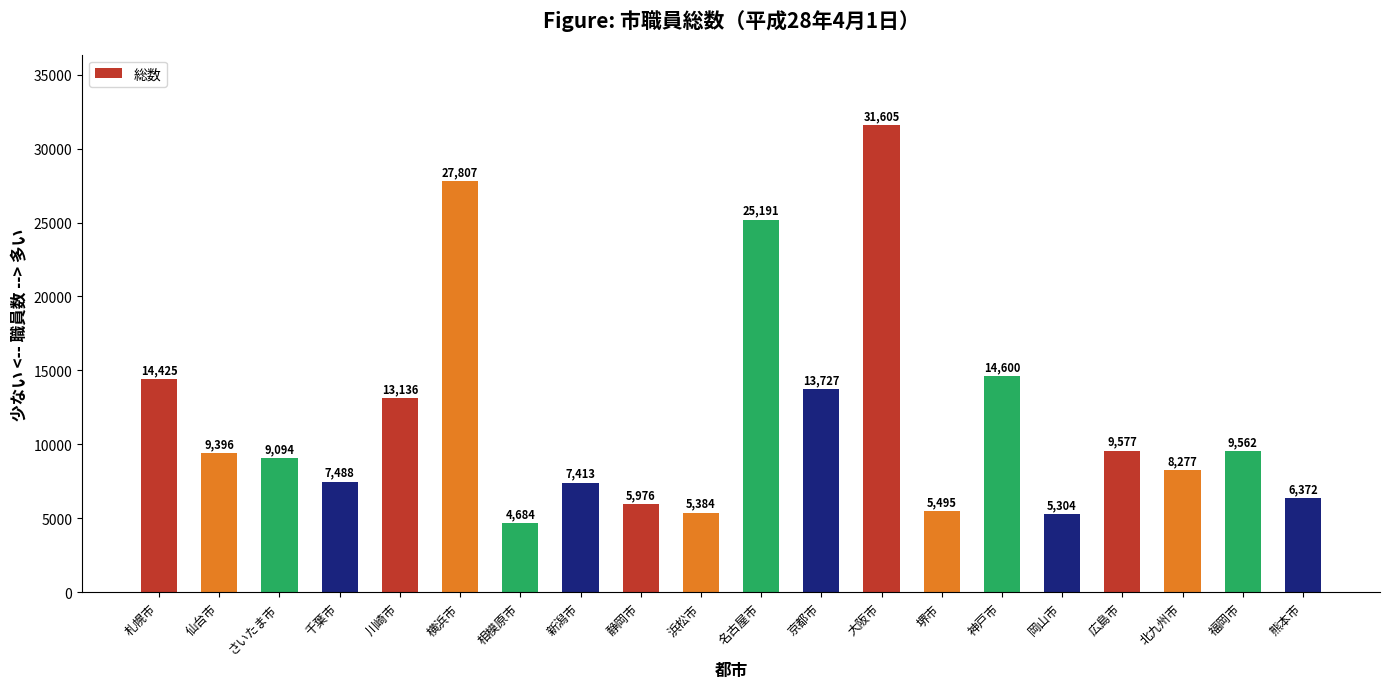

Reading right to left, extract all data points from this chart.

6372	9562	8277	9577	5304	14600	5495	31605	13727	25191	5384	5976	7413	4684	27807	13136	7488	9094	9396	14425